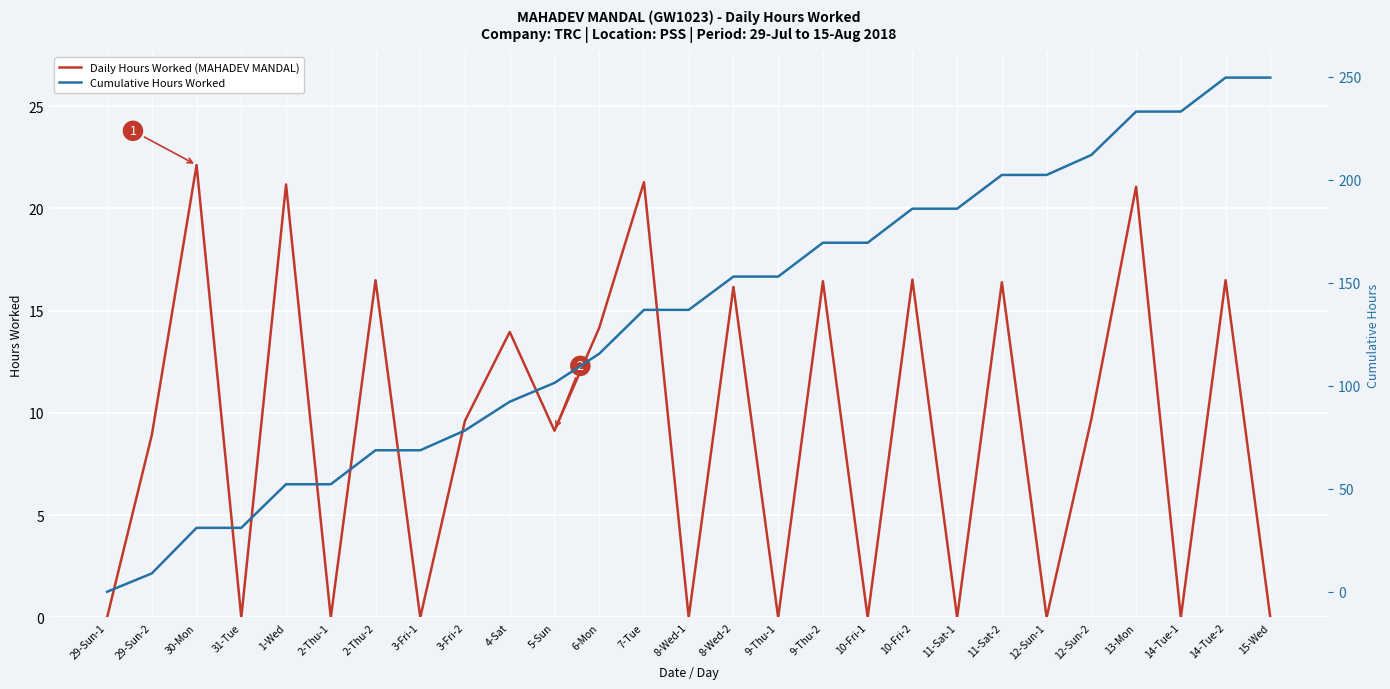

At which label does Cumulative Hours Worked first exceed 136?

7-Tue